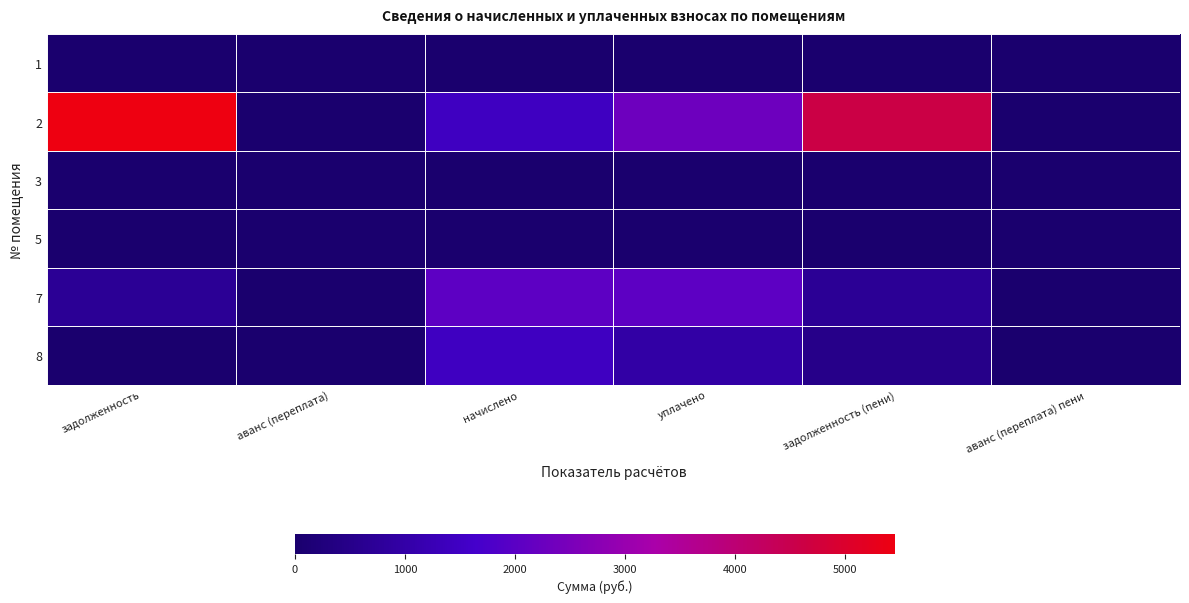

Reading left to right, what are all the values shown in this chart?

1: задолженность=0.0	аванс (переплата)=0.0	начислено=0.0	уплачено=0.0	задолженность (пени)=0.0	аванс (переплата) пени=0.0
2: задолженность=5458.7	аванс (переплата)=0.0	начислено=1466.4	уплачено=2304.8	задолженность (пени)=4620.2	аванс (переплата) пени=0.0
3: задолженность=0.0	аванс (переплата)=0.0	начислено=0.0	уплачено=0.0	задолженность (пени)=0.0	аванс (переплата) пени=0.0
5: задолженность=0.0	аванс (переплата)=0.0	начислено=0.0	уплачено=0.0	задолженность (пени)=0.0	аванс (переплата) пени=0.0
7: задолженность=684.3	аванс (переплата)=0.0	начислено=2053.0	уплачено=2053.0	задолженность (пени)=684.3	аванс (переплата) пени=0.0
8: задолженность=0.0	аванс (переплата)=0.0	начислено=1466.4	уплачено=977.6	задолженность (пени)=488.8	аванс (переплата) пени=0.0